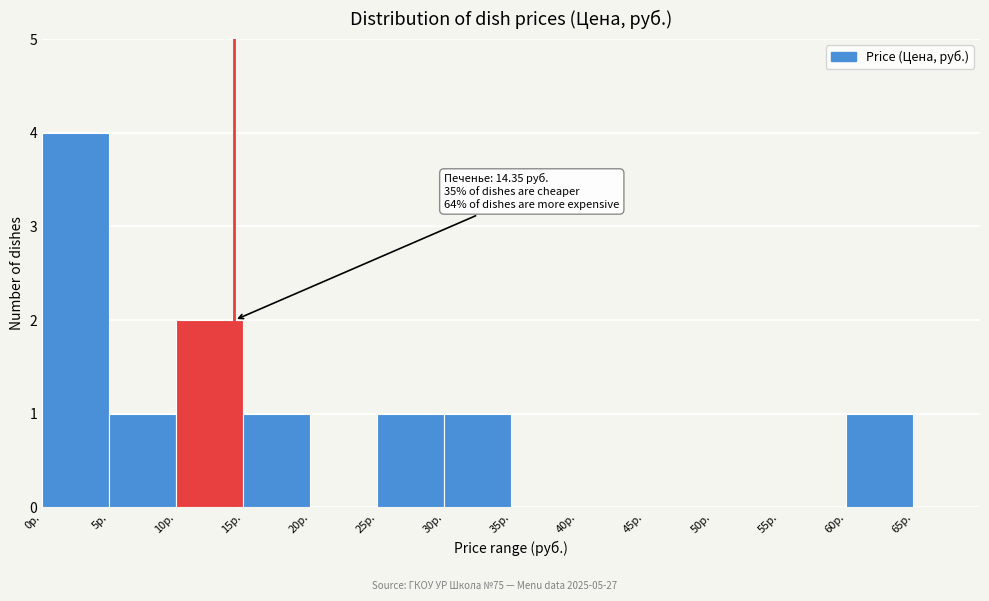

Over which range of the x-axis is the bar tallest?

0 to 5